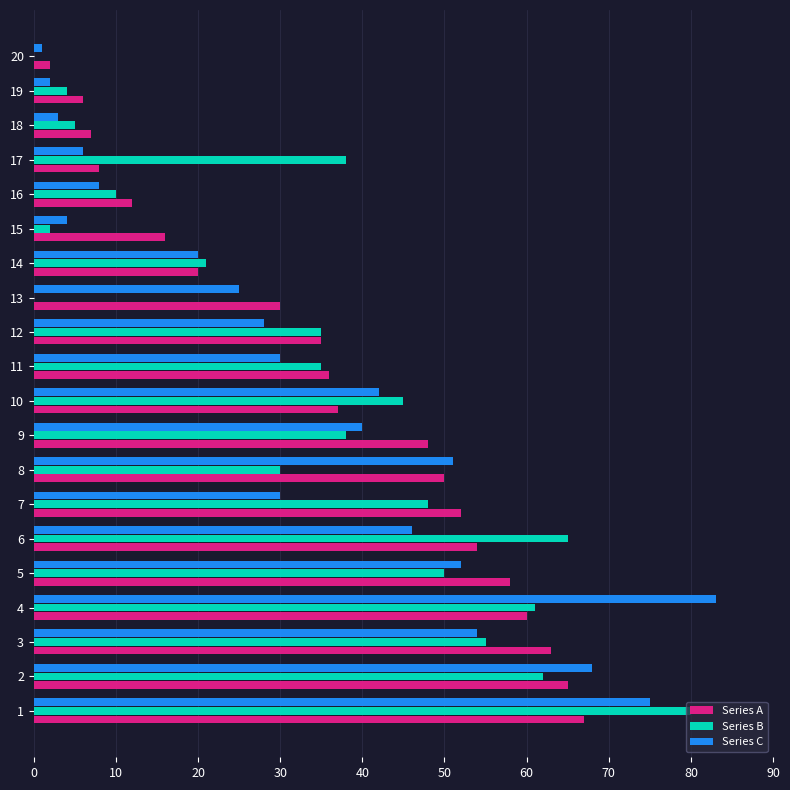

Between 2 and 18, which series saw the biggest shift?

Series C